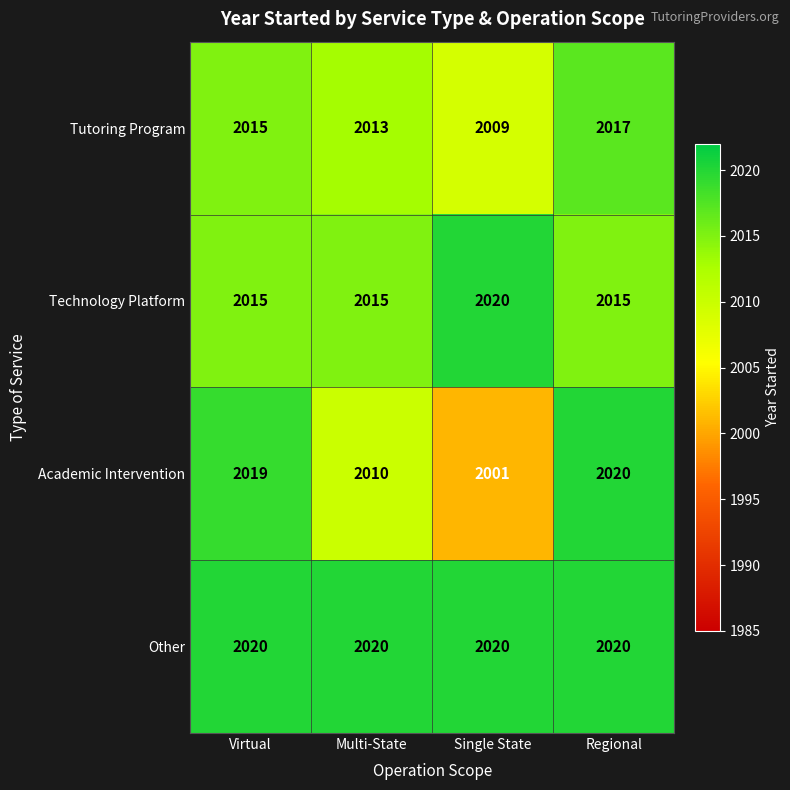

What is the sum of the Technology Platform values at Regional and Virtual?

4030